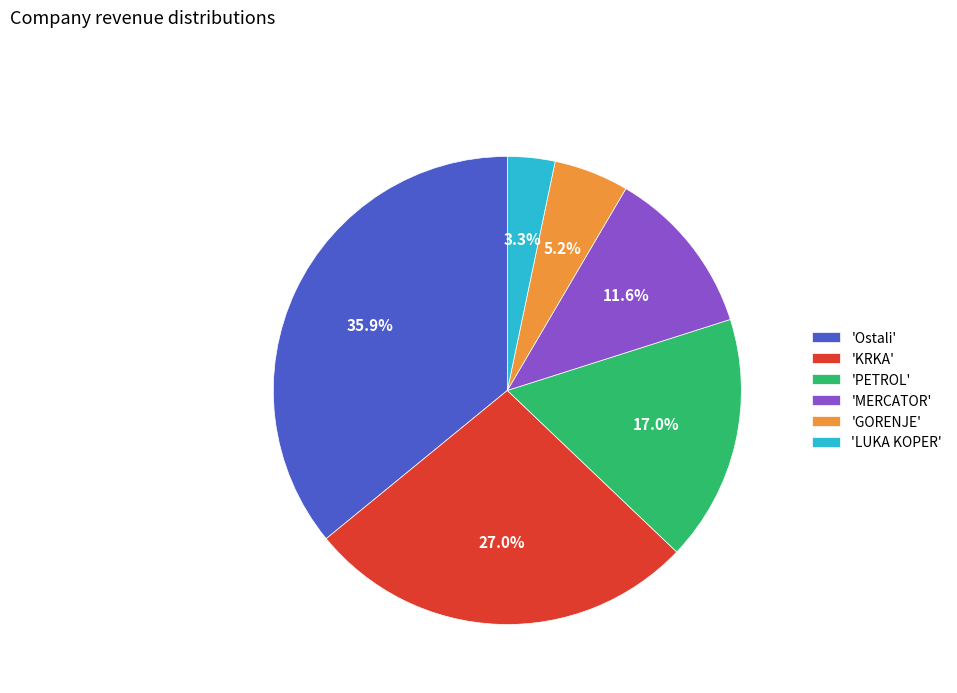

Which has a higher value, 'MERCATOR' or 'LUKA KOPER'?

'MERCATOR'